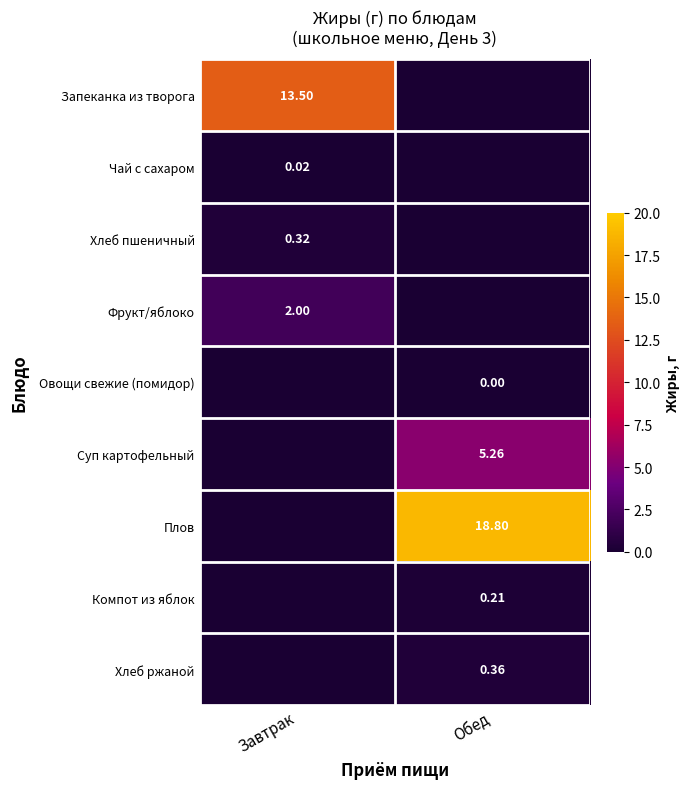

How many series are shown in this chart?

9